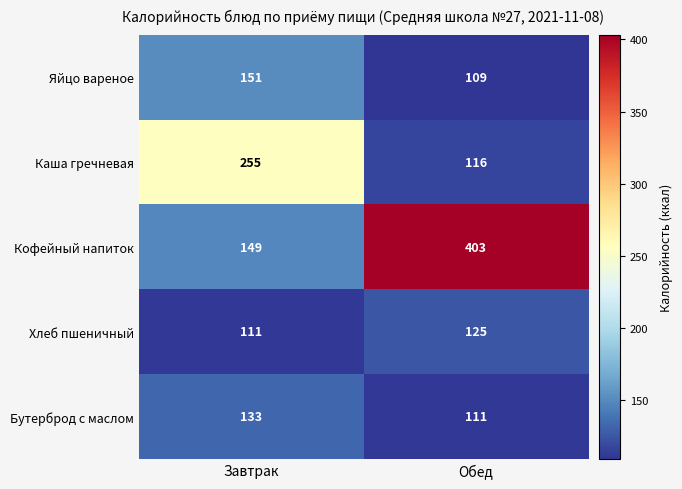

What is the spread (max minus min) of values at Завтрак?

144